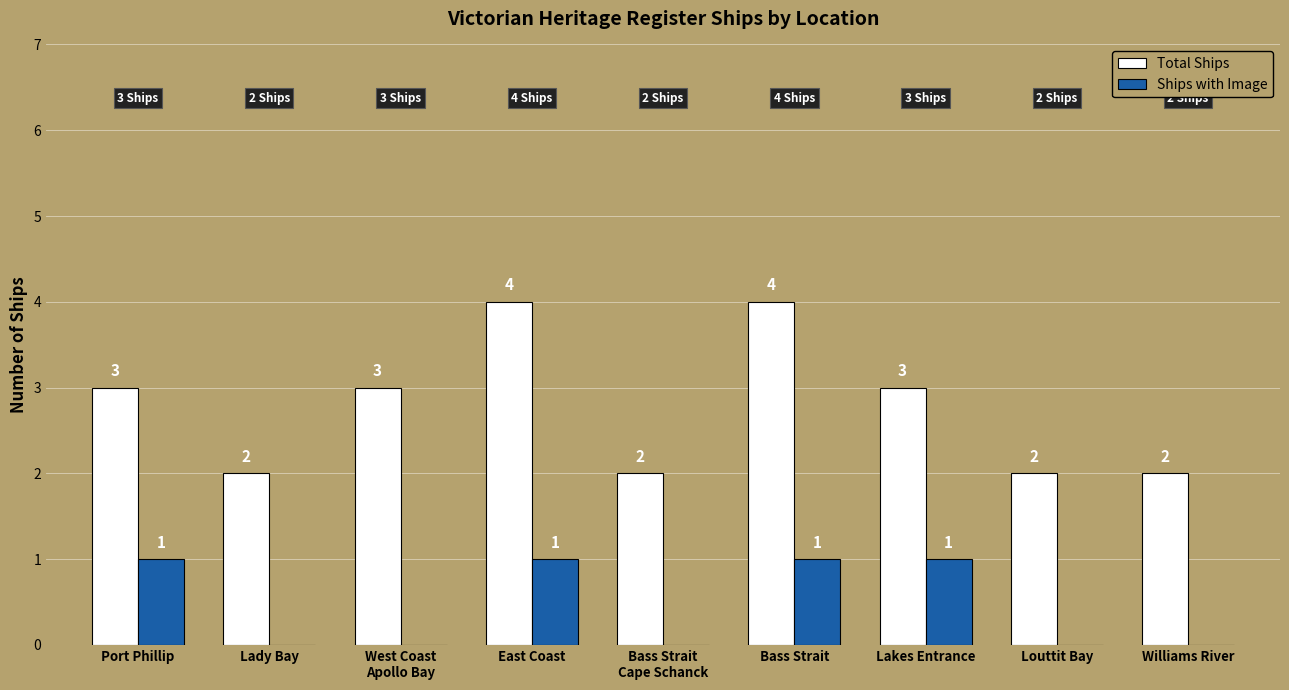

What is the difference between the Total Ships values at Williams River and West Coast
Apollo Bay?

1